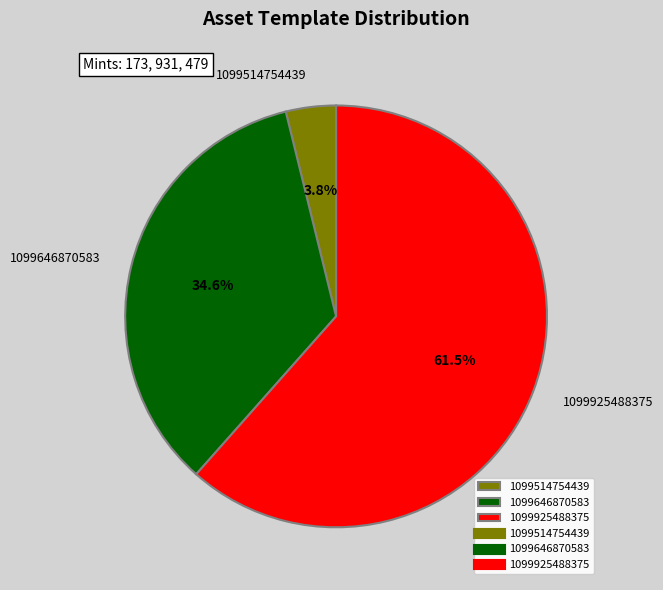

Rank the categories by value from highest to lowest.

1099925488375, 1099646870583, 1099514754439